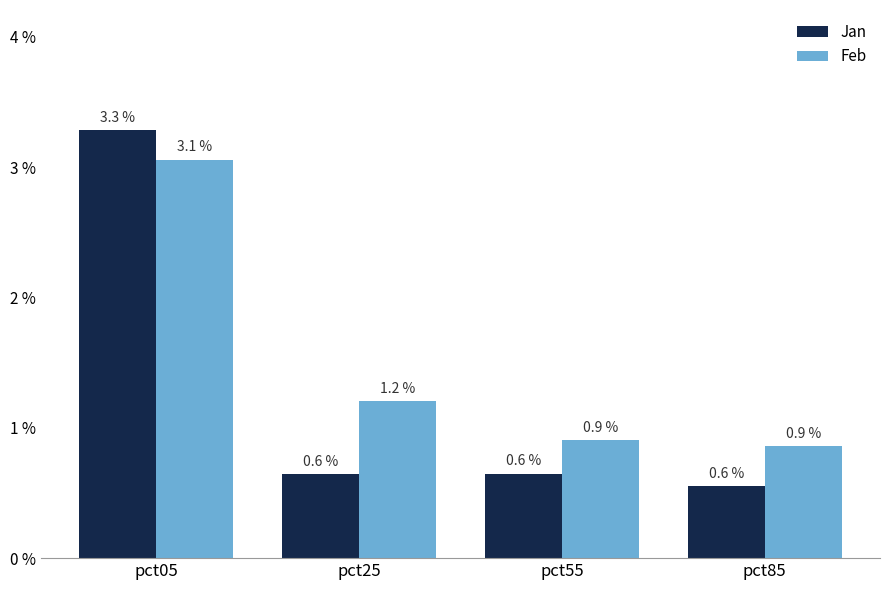

What is the maximum value for Jan?

3.3